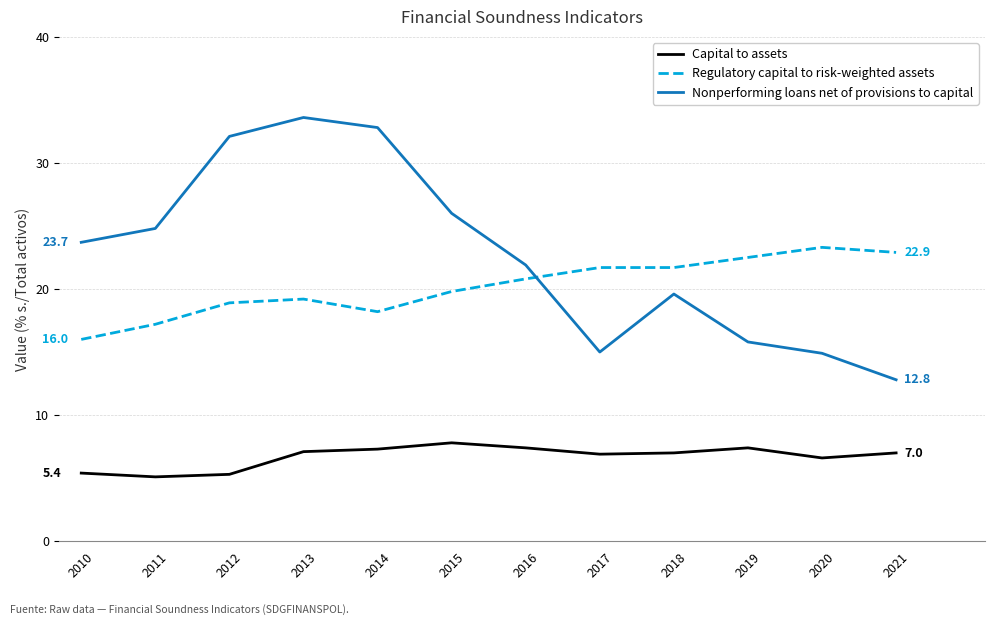

What is the lowest value of the Nonperforming loans net of provisions to capital series?

12.8